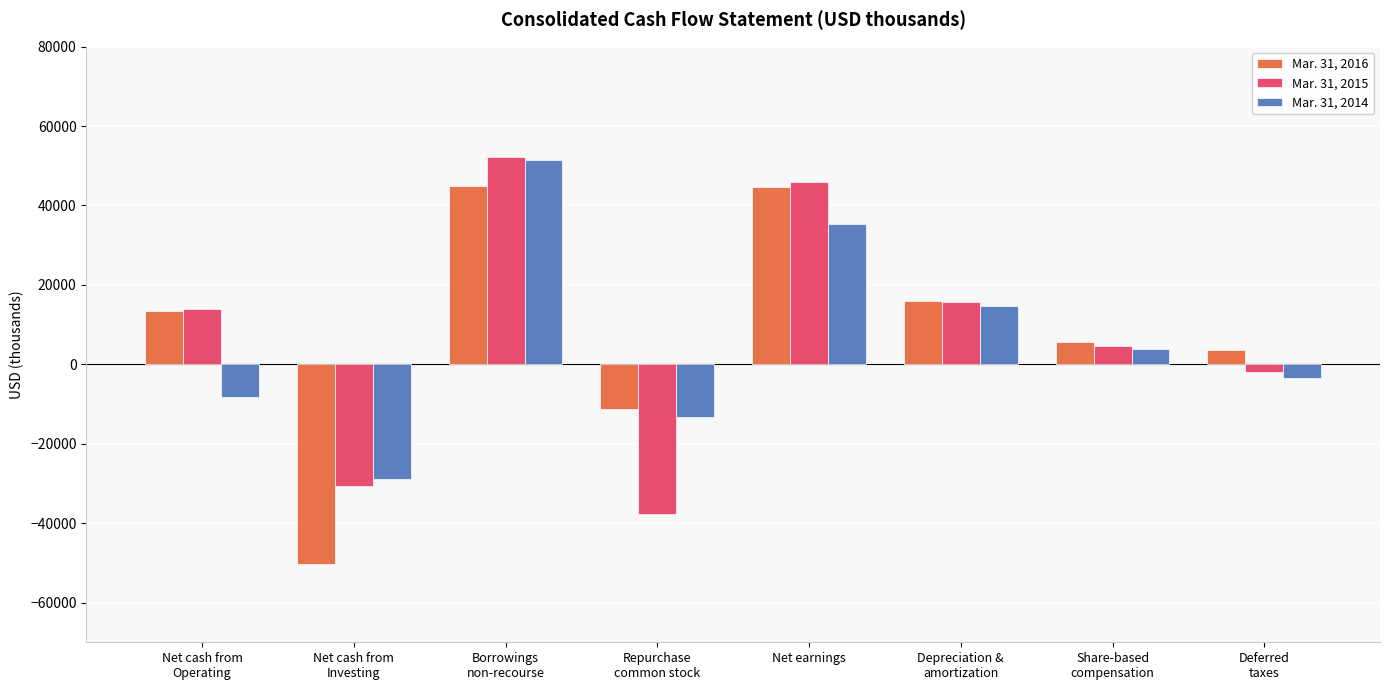

Which label corresponds to the largest value in the chart?

Borrowings
non-recourse